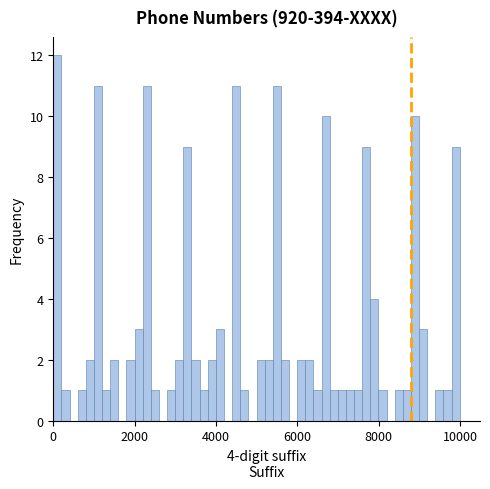

Read against the x-axis, roughly where is the centre of the tallest bar?

200